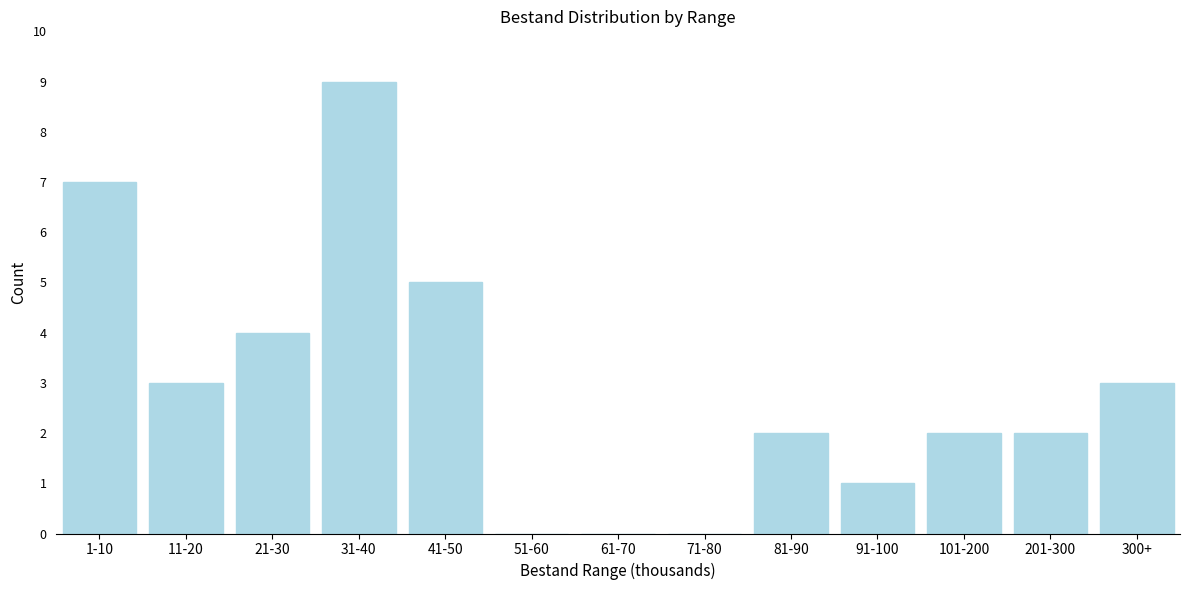

Reading left to right, extract all data points from this chart.

1-10=7	11-20=3	21-30=4	31-40=9	41-50=5	51-60=0	61-70=0	71-80=0	81-90=2	91-100=1	101-200=2	201-300=2	300+=3